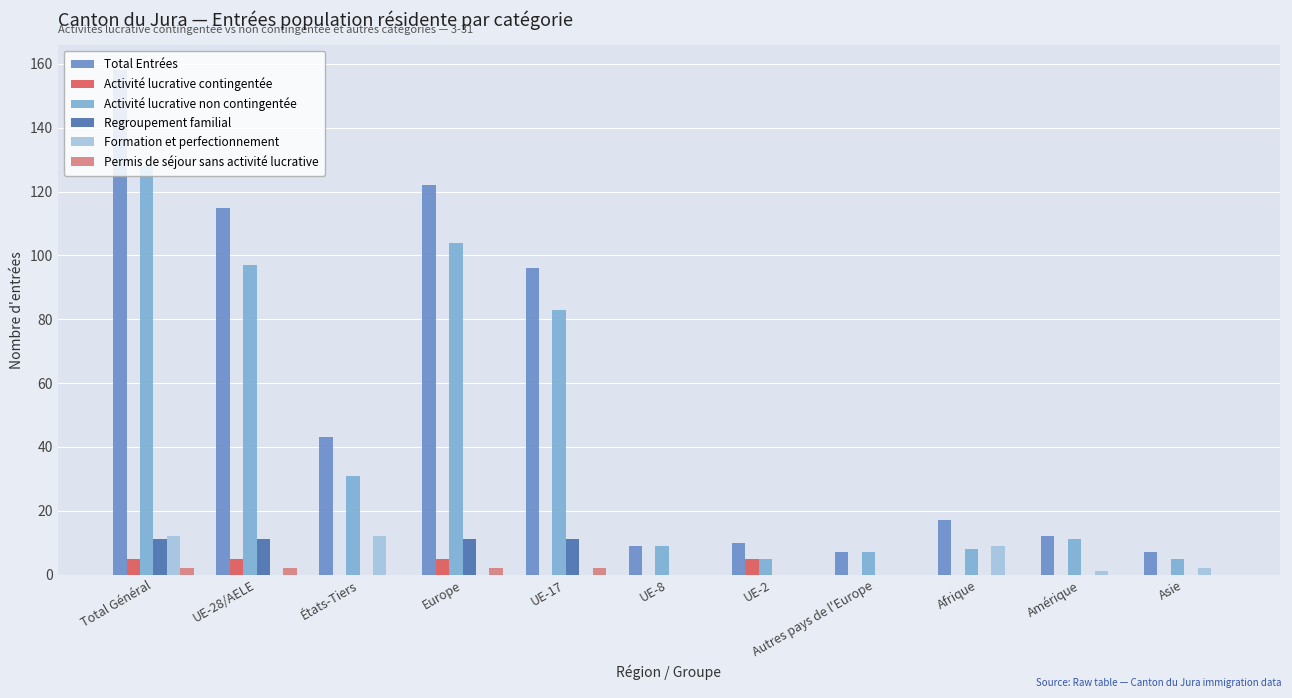

Are the bars grouped side by side (vs. stacked)?

Yes